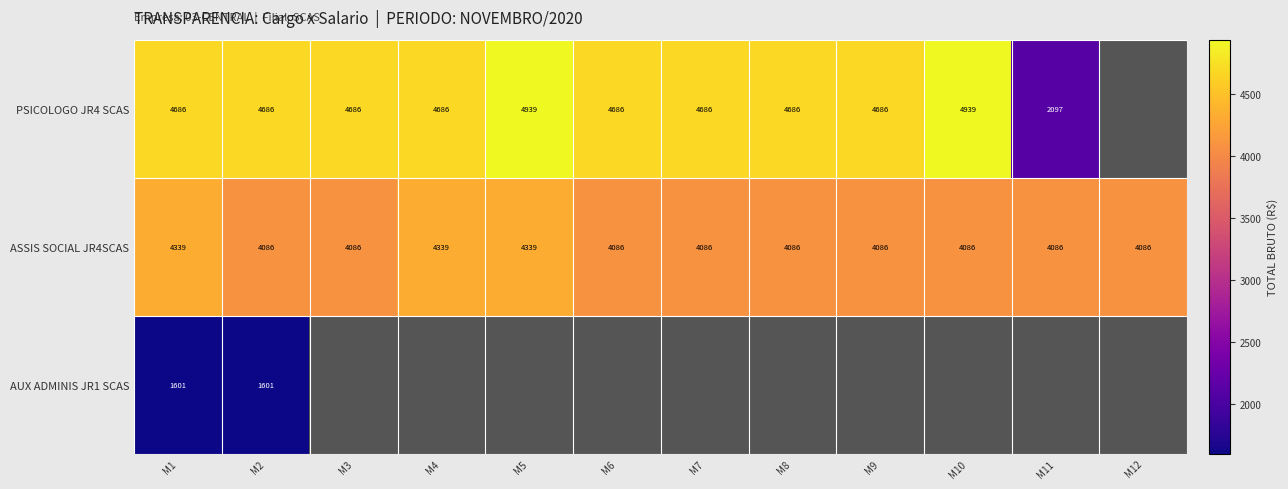

How many values in AUX ADMINIS JR1 SCAS are above zero?

2